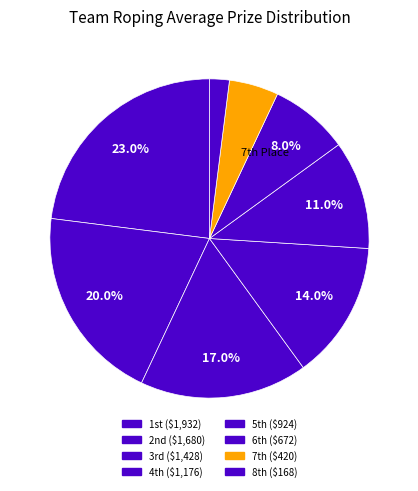

Rank the categories by value from lowest to highest.

8th, 7th, 6th, 5th, 4th, 3rd, 2nd, 1st